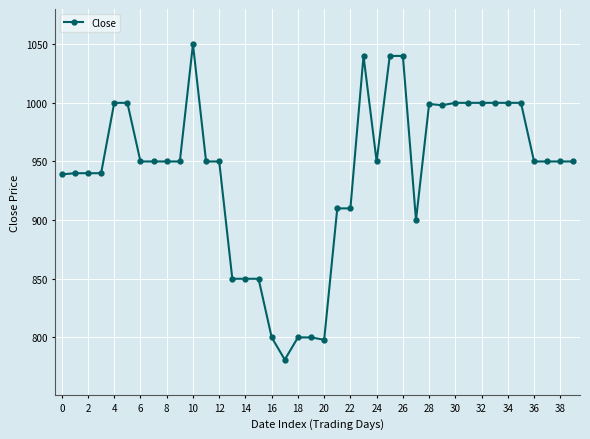

What is the difference between the maximum and minimum values?

269